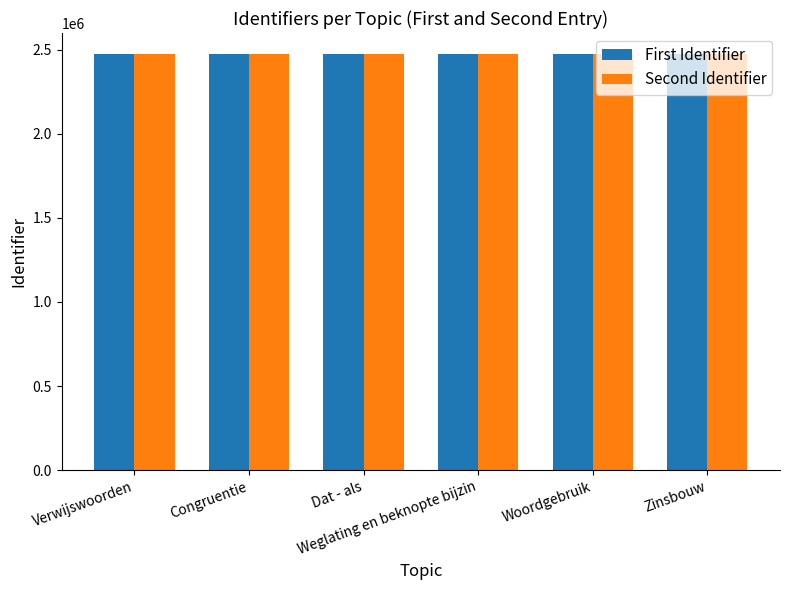

What is the maximum value for Second Identifier?

2474679